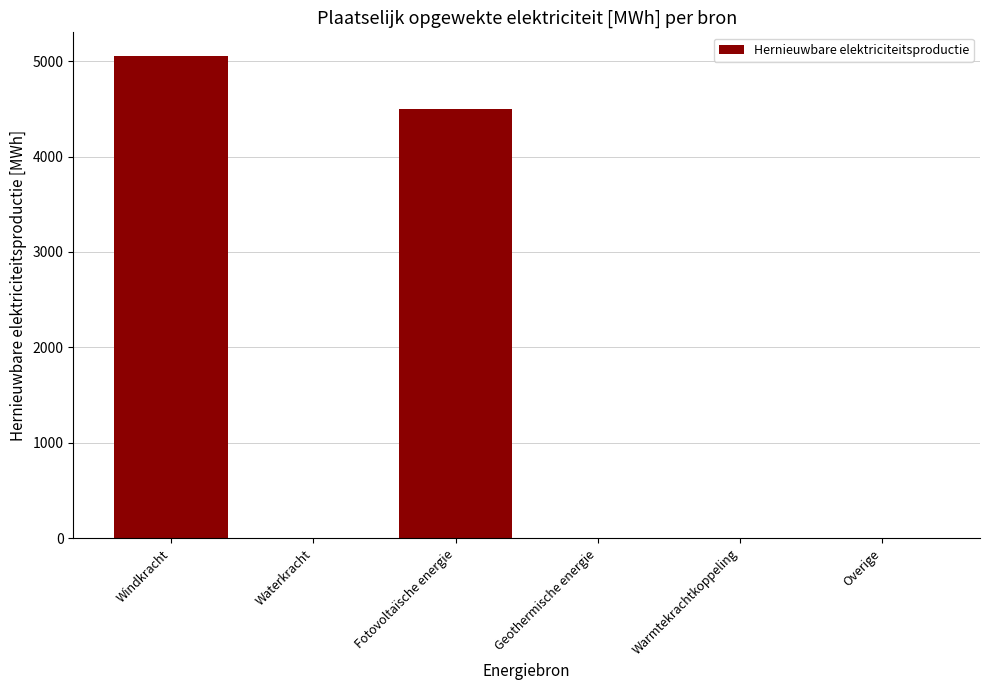

What is the average value?

1590.7